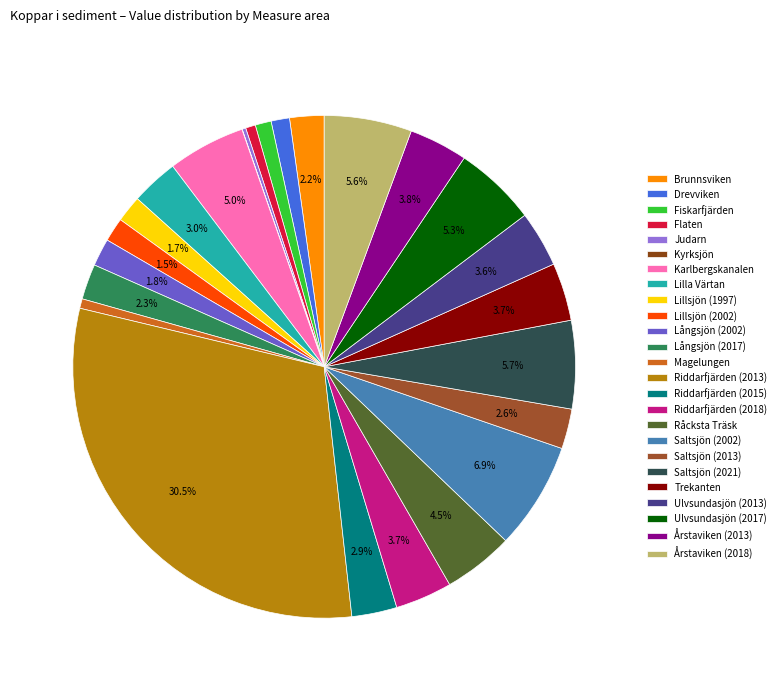

How many slices are in this pie chart?

25